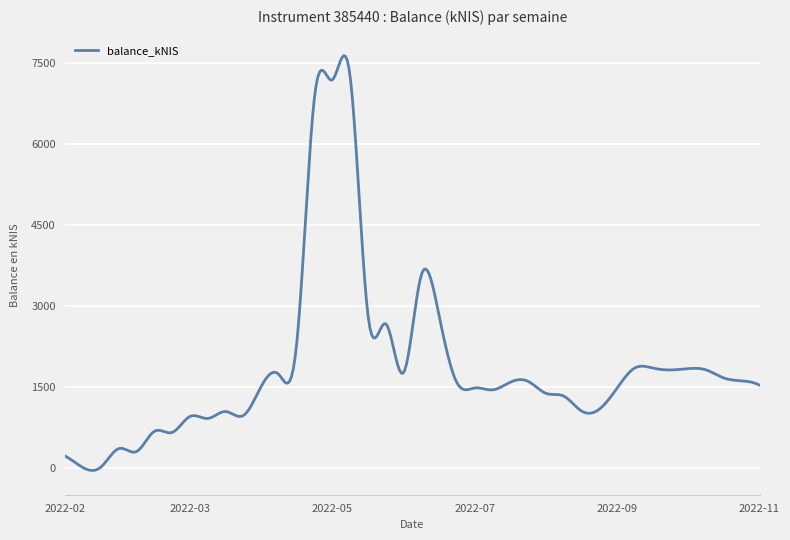

What is the difference between the second highest and minimum values?

7666.3